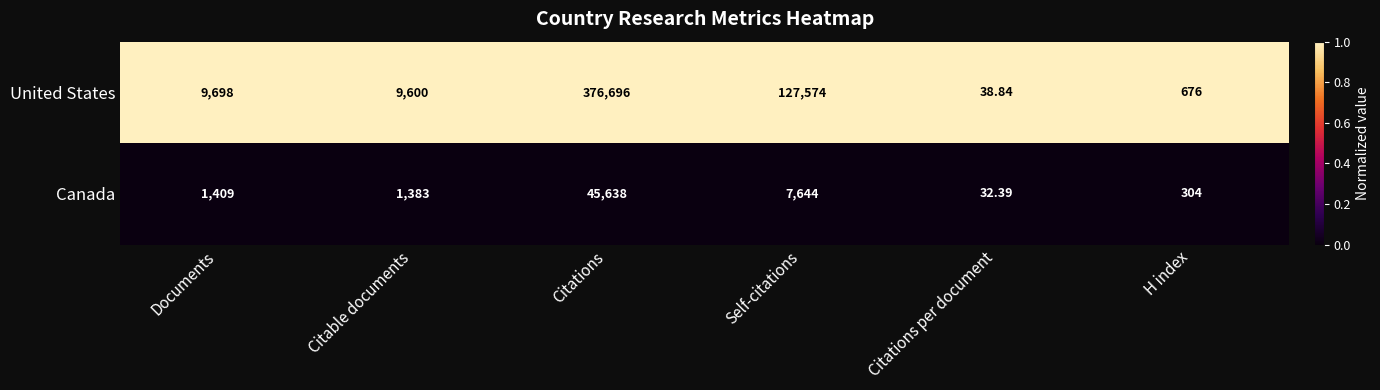

Which category has the highest value across all series?

Citations